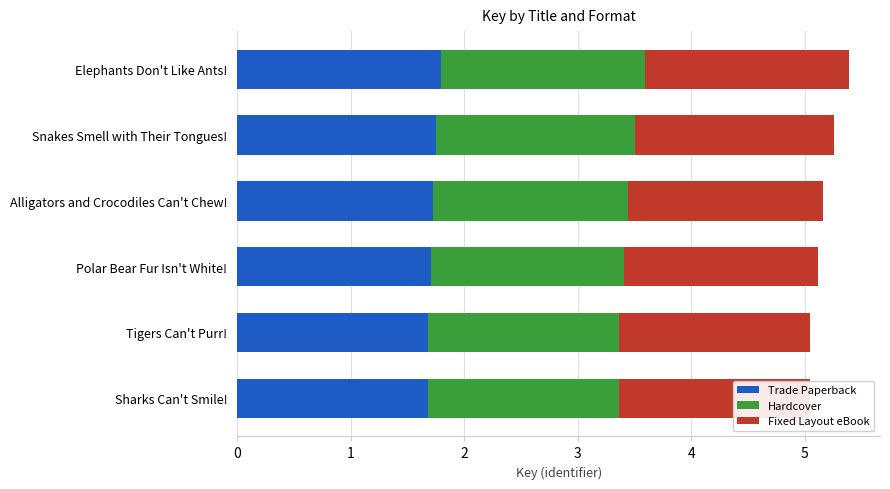

Read the Fixed Layout eBook value at Polar Bear Fur Isn't White!.

1.7